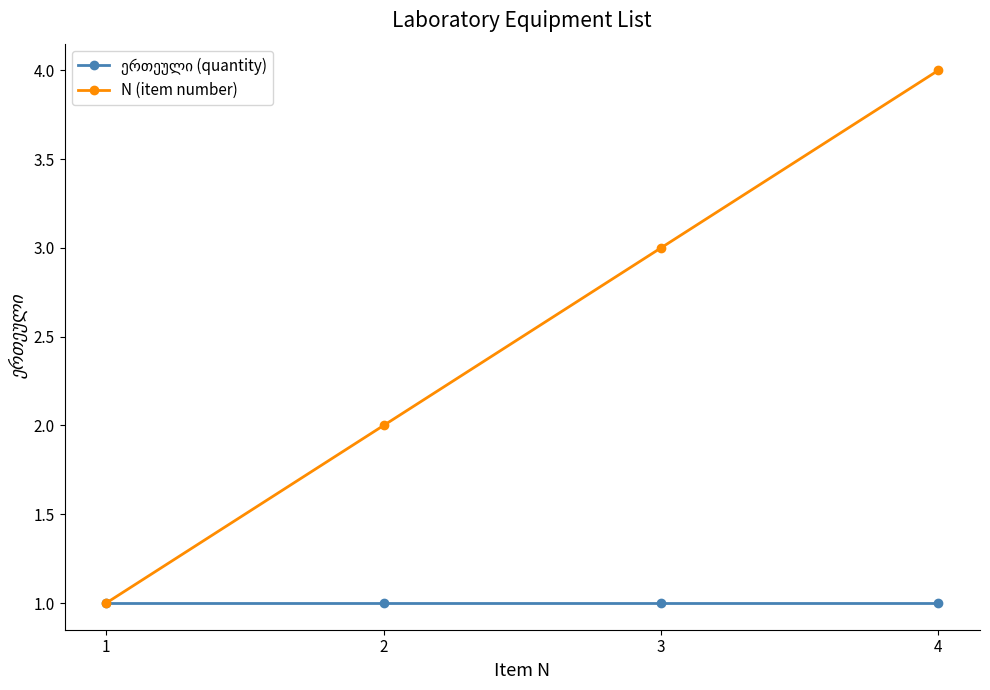

At which category does the chart reach its peak across all series?

4